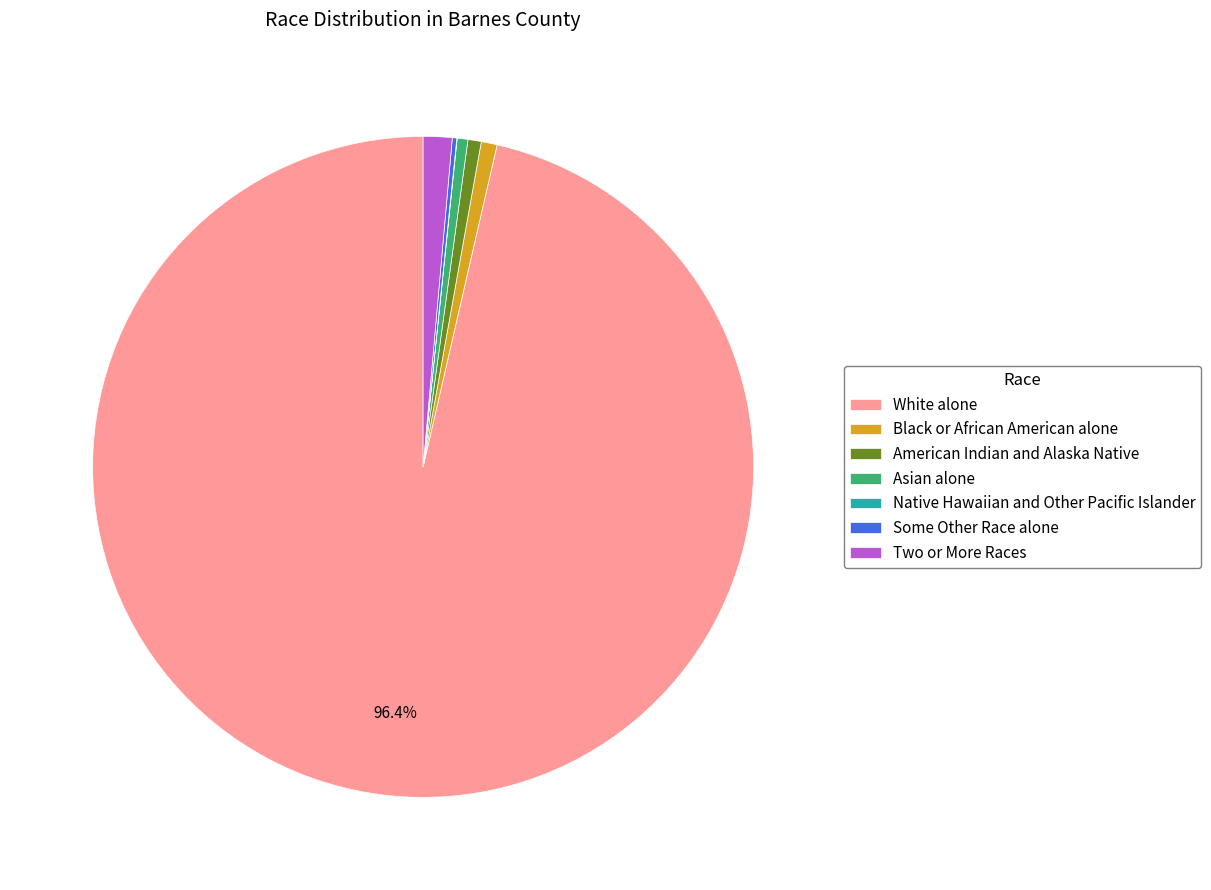

To the nearest percent, what percentage of the pie is American Indian and Alaska Native?

1%